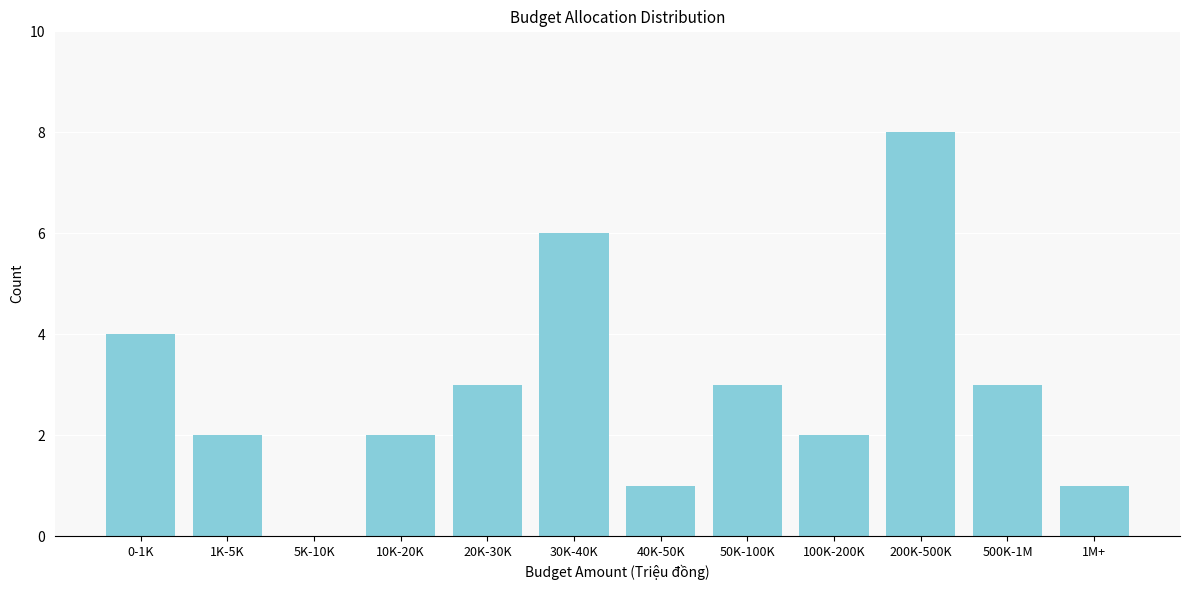

Reading right to left, what are all the values shown in this chart?

1M+=1	500K-1M=3	200K-500K=8	100K-200K=2	50K-100K=3	40K-50K=1	30K-40K=6	20K-30K=3	10K-20K=2	5K-10K=0	1K-5K=2	0-1K=4